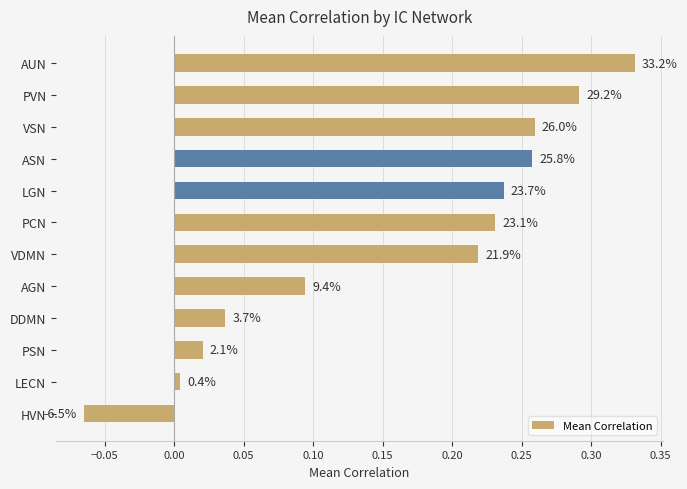

How many bars are there in total?

12